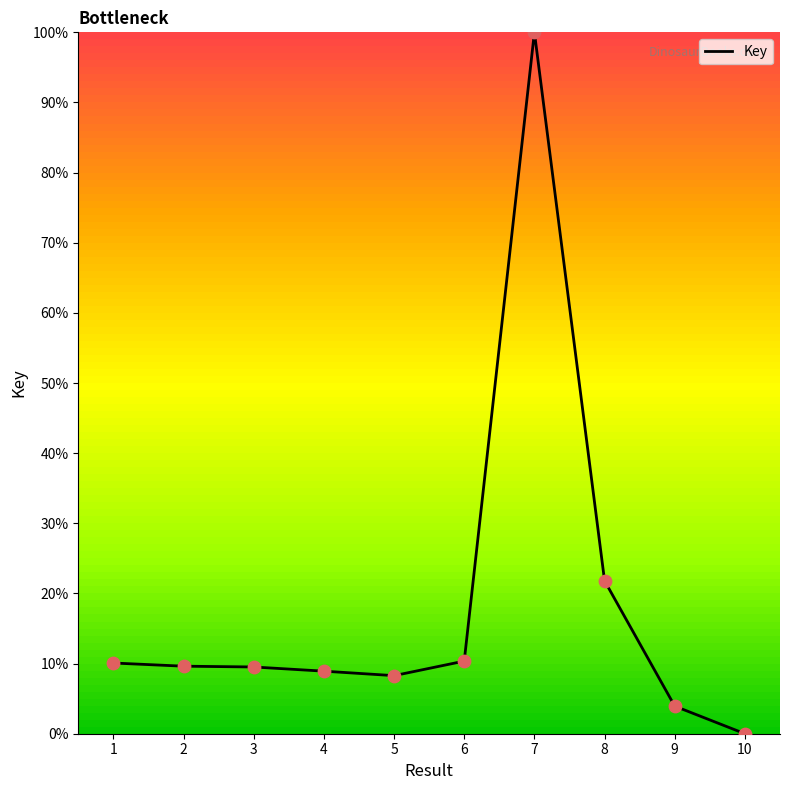

Approximately how many times larger is the value at 2 compared to 3?

1.0